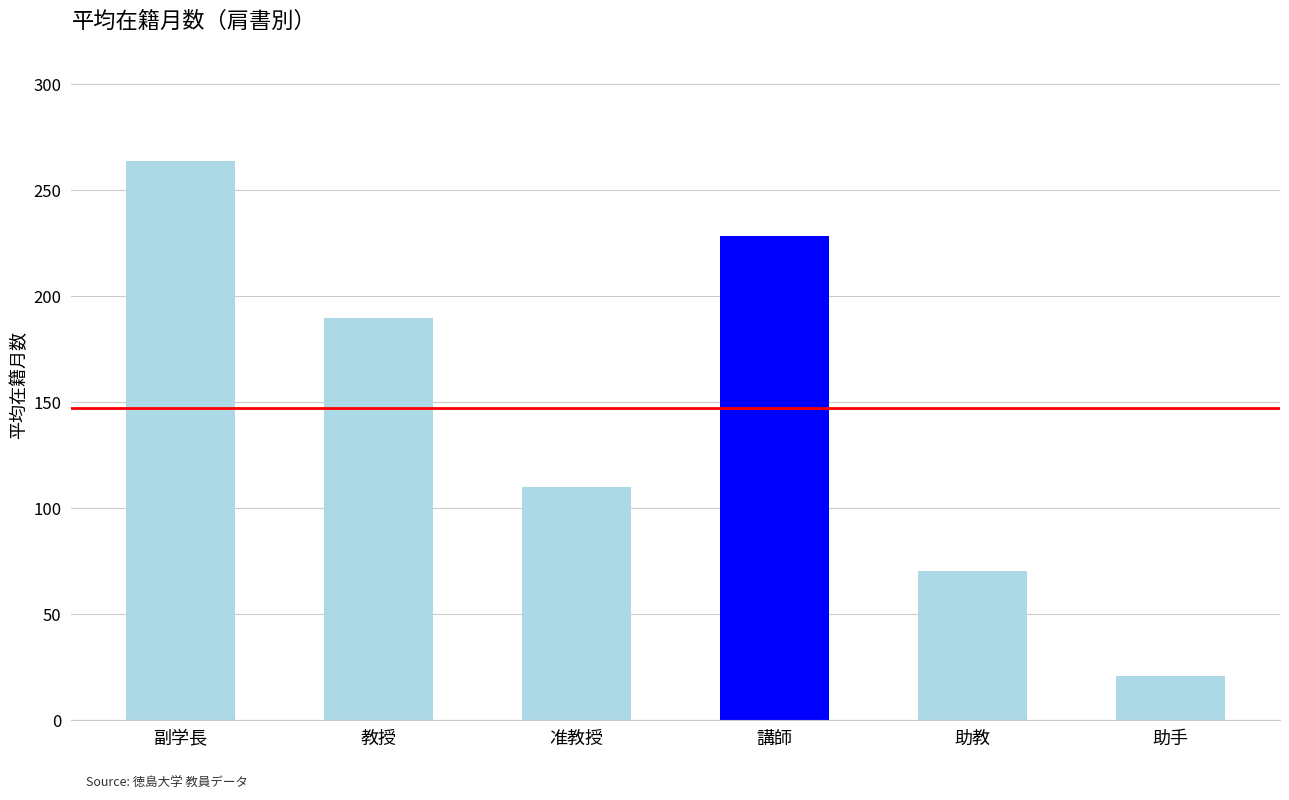

What is the value of the 1st bar from the left?

264.0